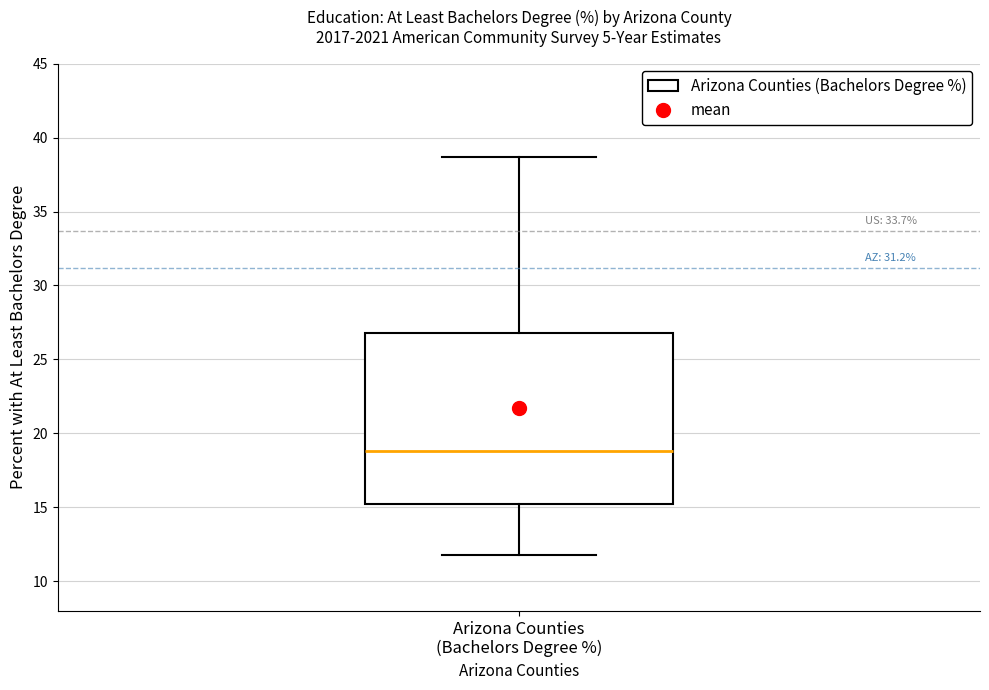

Transcribe this box plot: give where the median line is, the range the box spans, and where the two whiskers end, as read against the y-axis. The values are not printed on the chart, so give them approximately, as read against the axis.

median 19.0, box 15.0 to 27.0, whiskers 12.0 to 38.5